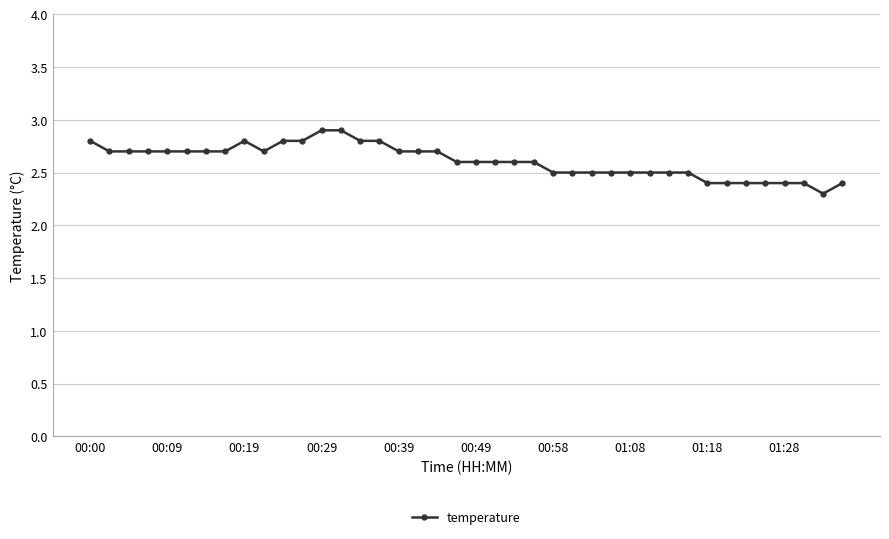

What is the average value?

2.6